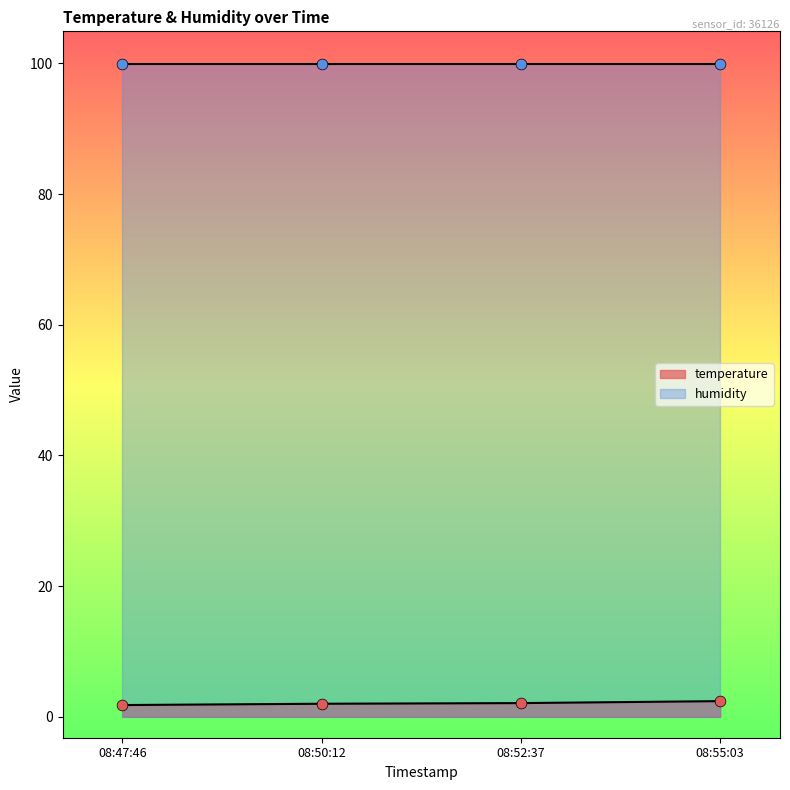

What is the highest value of the temperature series?

2.4